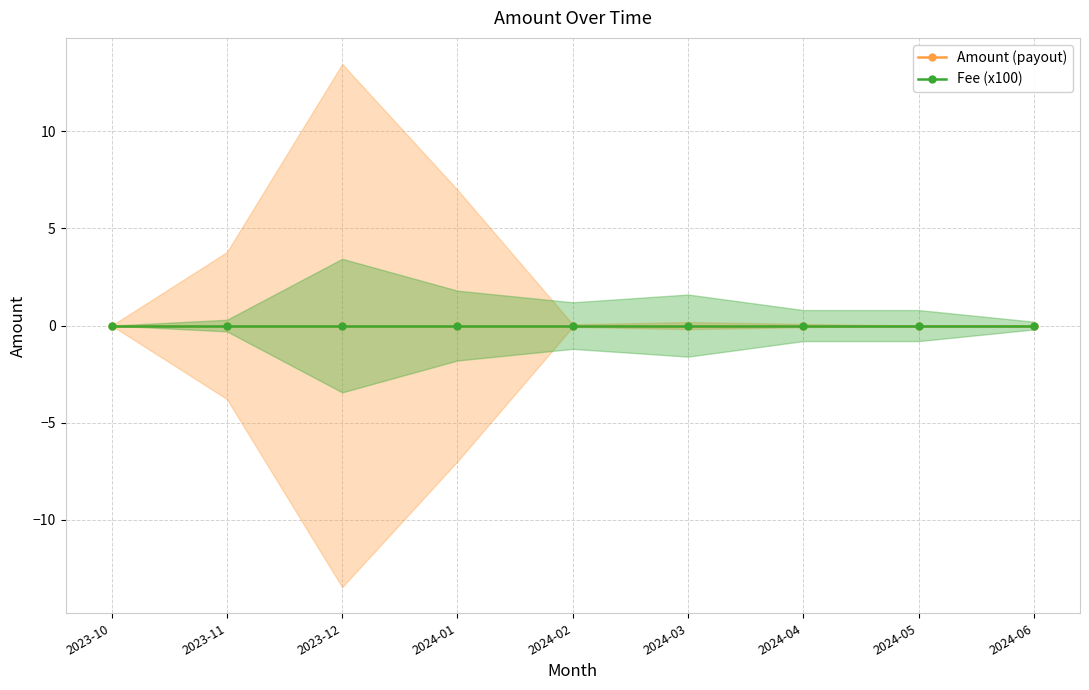

Which category has the highest value across all series?

2023-12